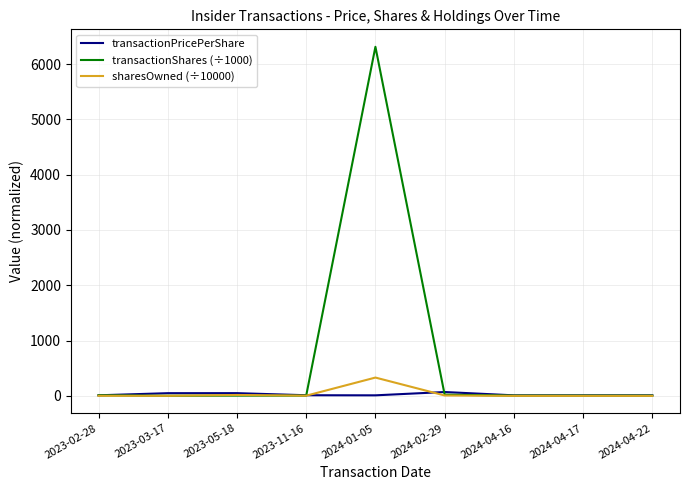

Which series has the largest range (max minus min)?

transactionShares (÷1000)